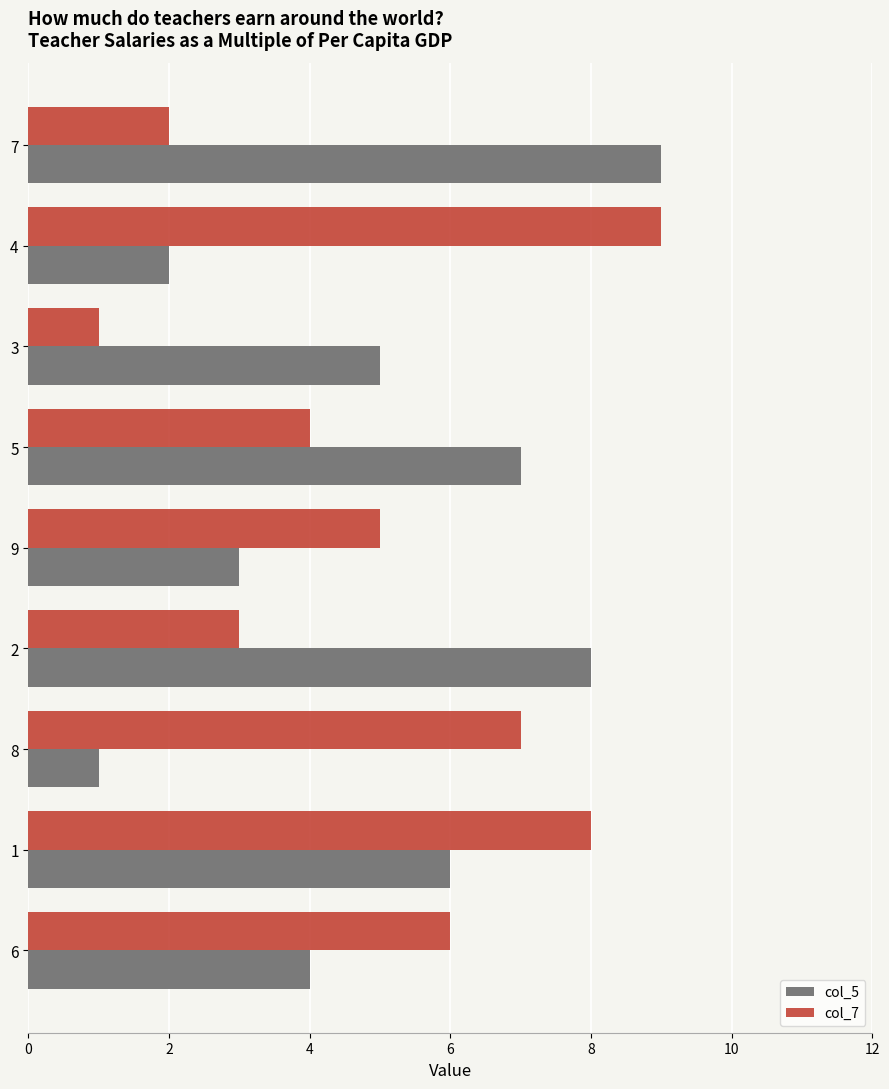

The col_7 series shows 8 at 1. True or false?

True